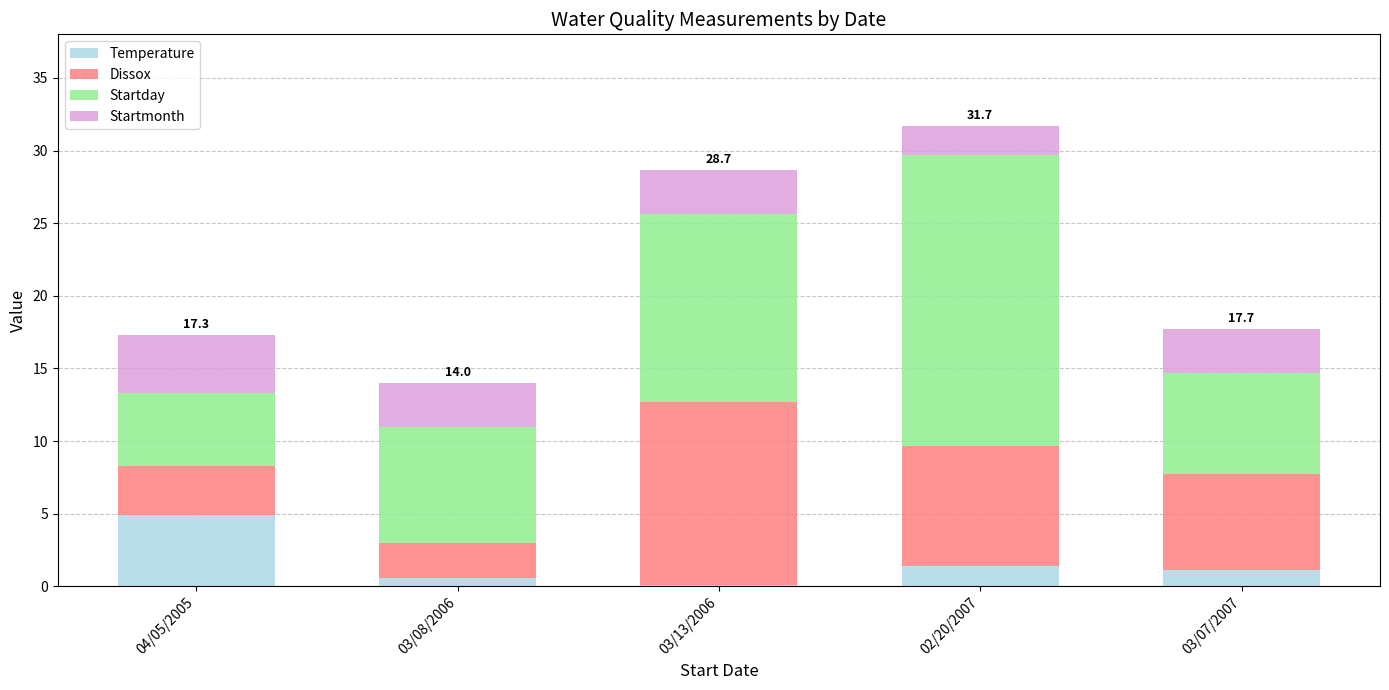

Which category has the highest value in the Temperature series?

04/05/2005